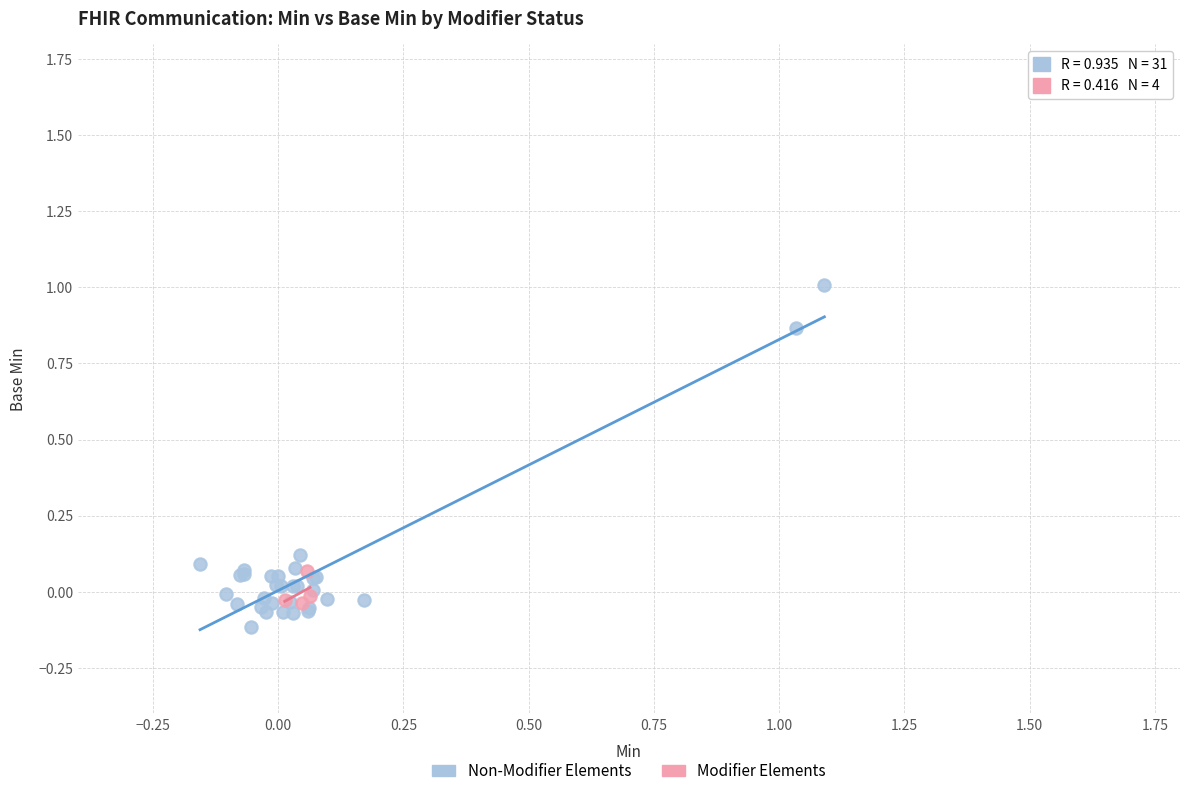

Which series contains the highest Y value?

Non-Modifier Elements